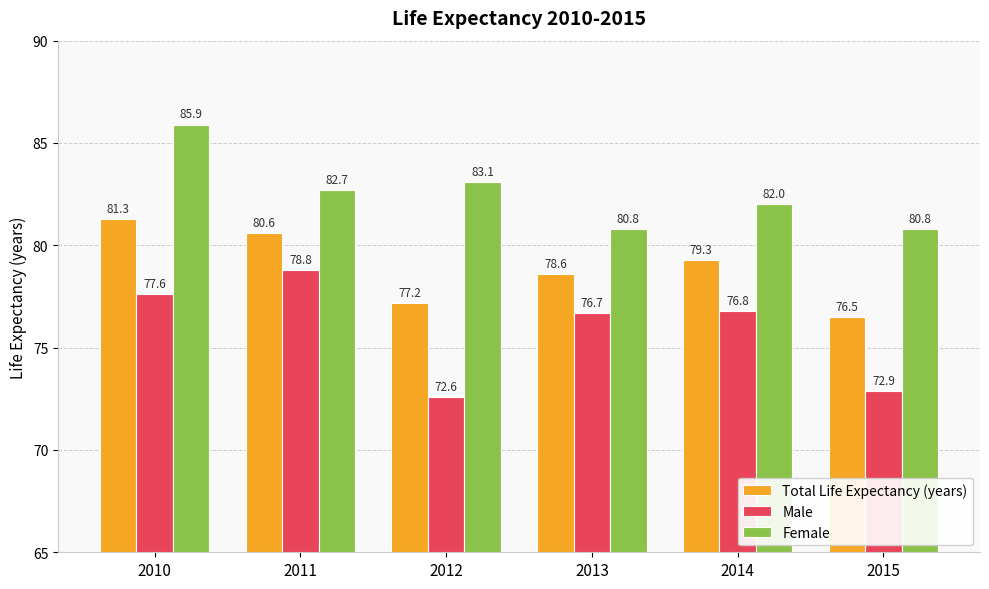

Which label corresponds to the smallest value in the chart?

2012